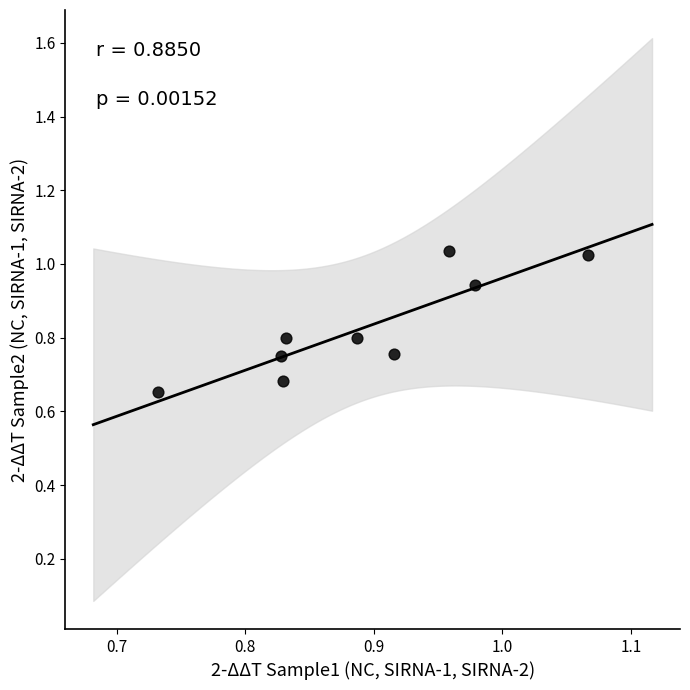

What is the range of X values (max minus min)?

0.3